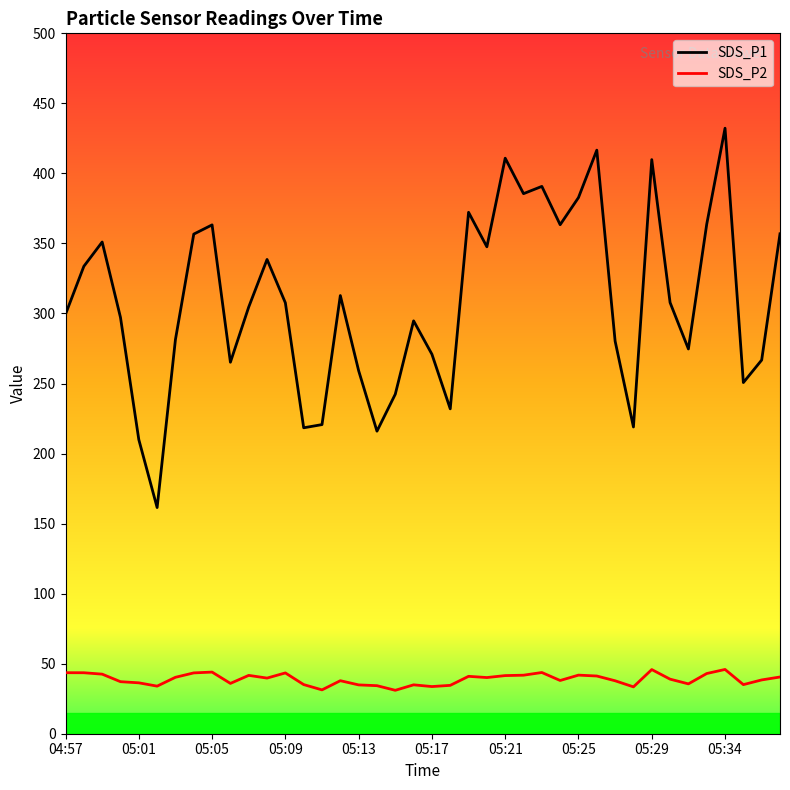

True or false: SDS_P2 has more than 0 points higher than both neighbors.

True